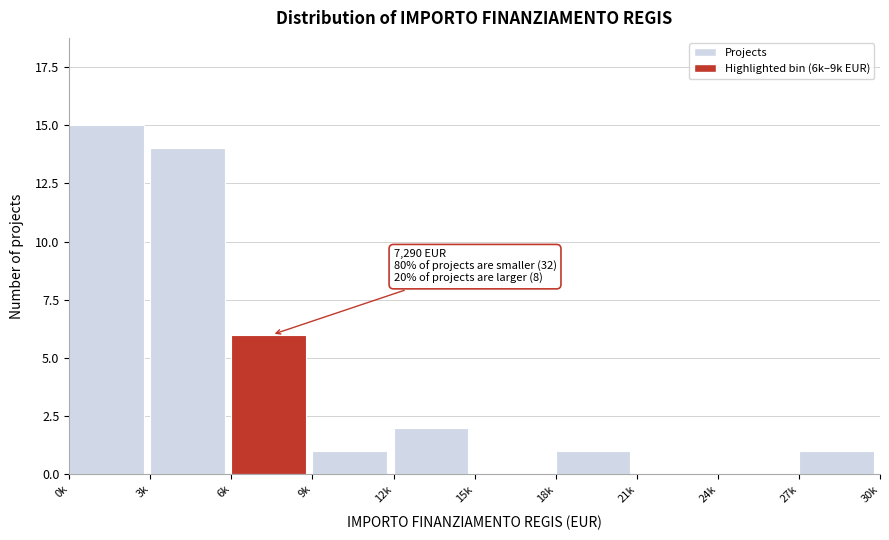

Reading left to right, extract all data points from this chart.

0k=15	3k=14	6k=6	9k=1	12k=2	15k=0	18k=1	21k=0	24k=0	27k=1